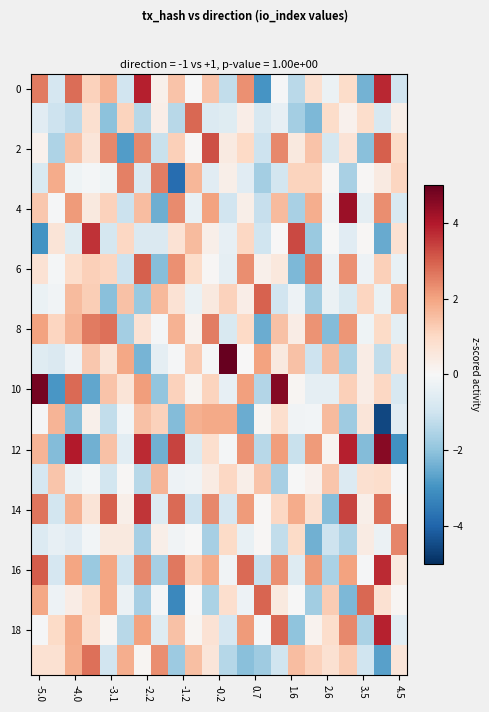

How many data points does each series have?

22